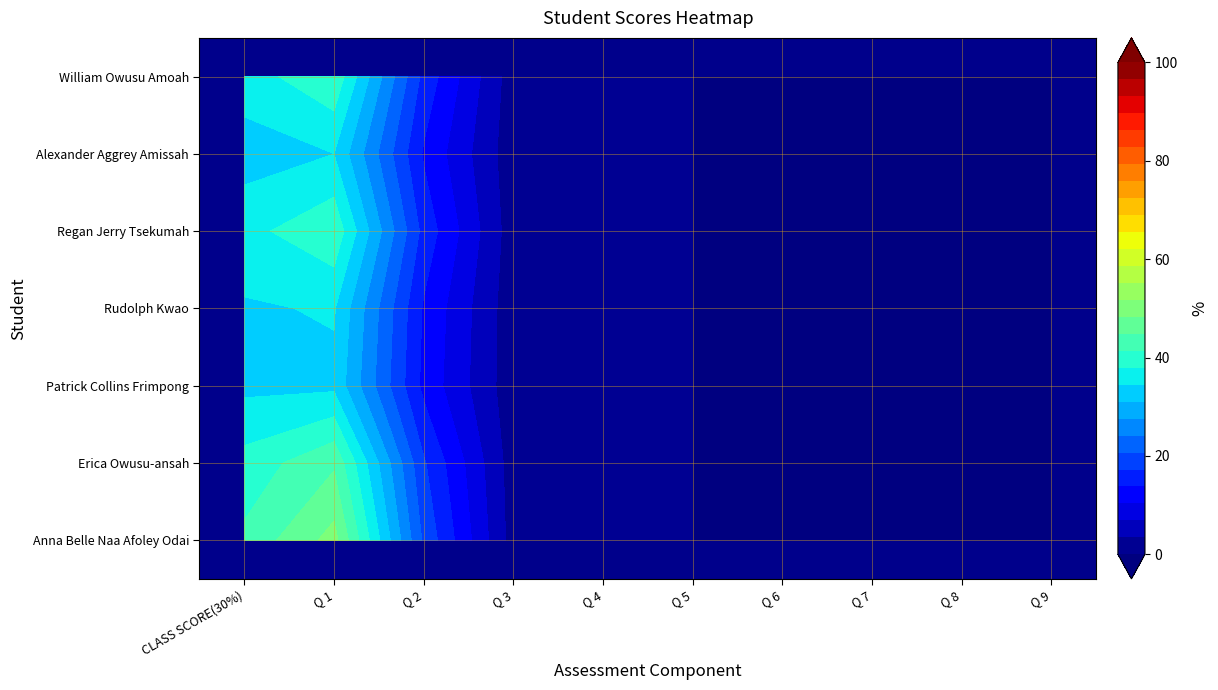

The Anna Belle Naa Afoley Odai series shows 0 at Q 3. True or false?

True